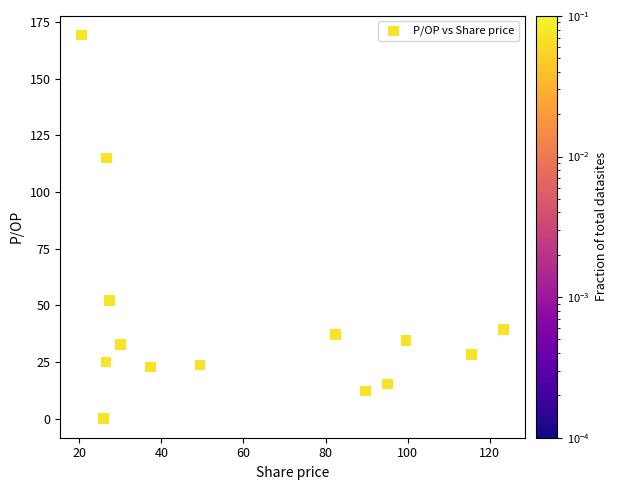

What is the range of Y values (max minus min)?

169.2